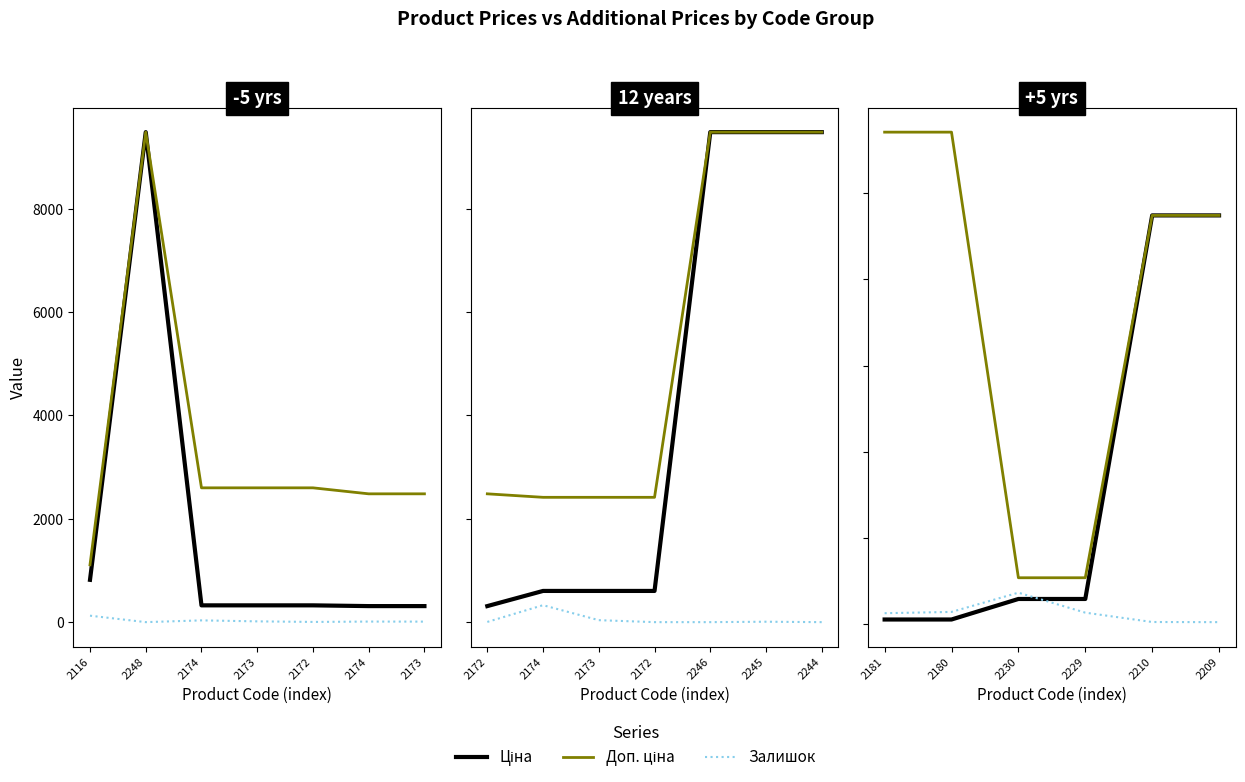

Which label corresponds to the smallest value in the chart?

2209